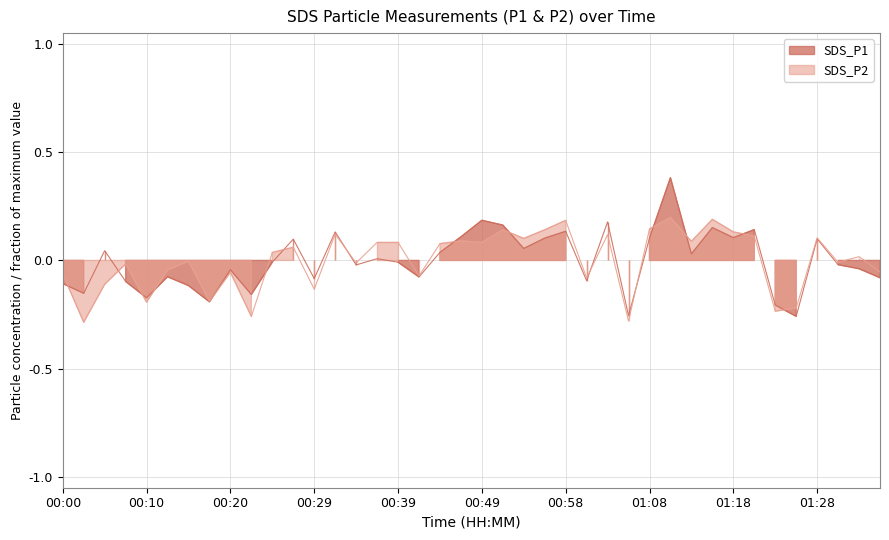

True or false: SDS_P2 and SDS_P1 intersect in this chart.

True